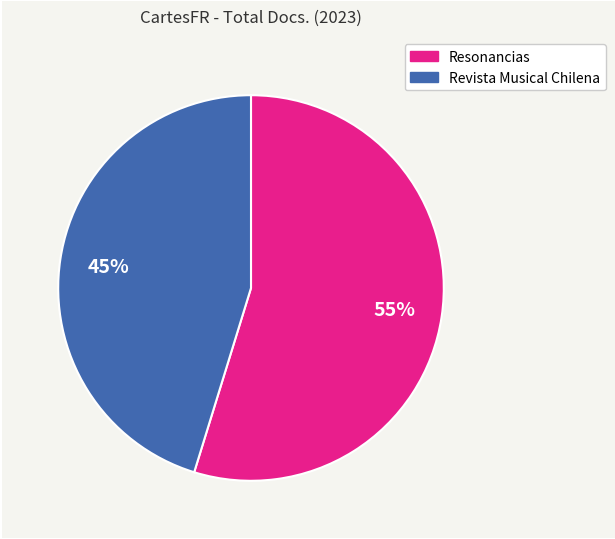

Combined, do Resonancias and Revista Musical Chilena account for over 50%?

Yes